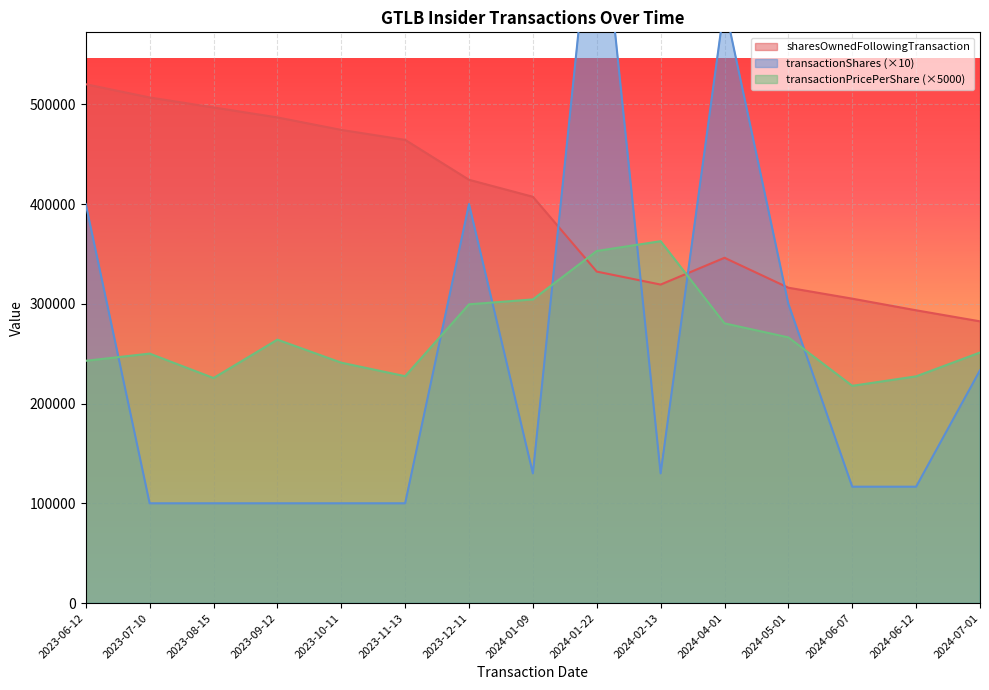

How many data points in sharesOwnedFollowingTransaction are less than 407300?

7